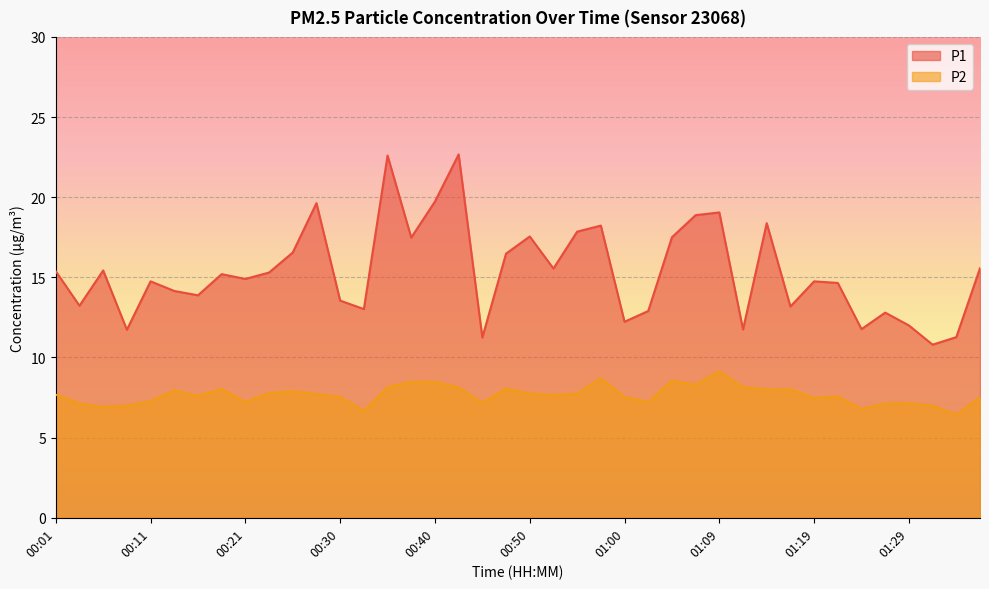

The P2 series shows 5.1 at 01:36. True or false?

False